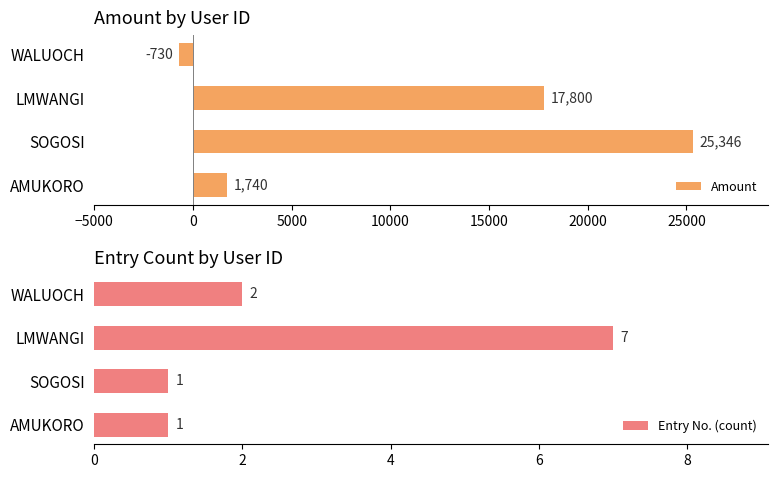

What is the difference between the maximum and second lowest values in the Entry No. (count) series?

6